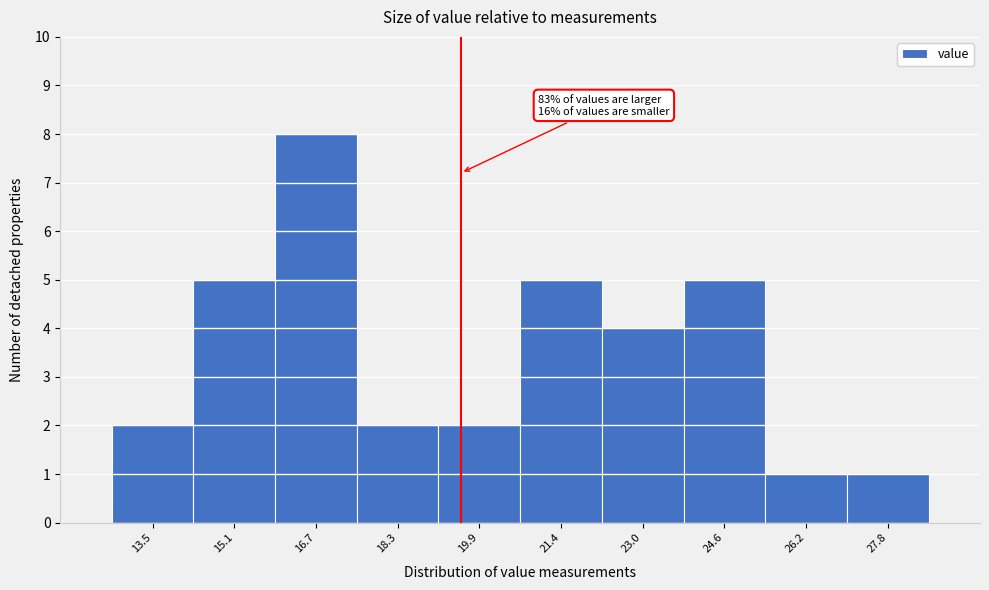

Reading left to right, what are all the values shown in this chart?

2	5	8	2	2	5	4	5	1	1